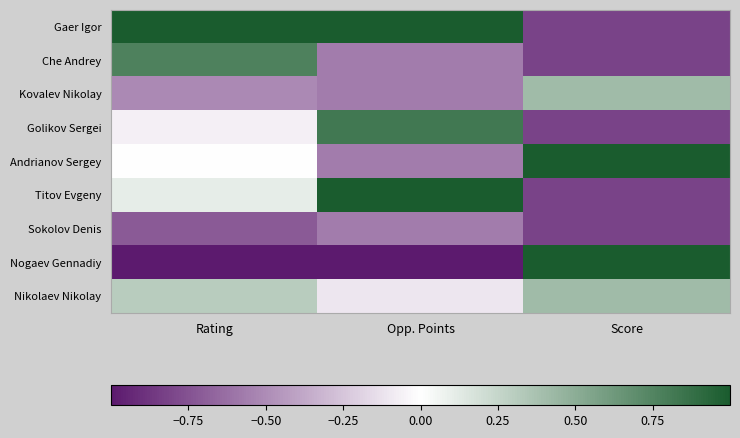

Reading left to right, what are all the values shown in this chart?

Gaer Igor: Rating=1.0	Opp. Points=1.0	Score=-0.8
Che Andrey: Rating=0.8	Opp. Points=-0.6	Score=-0.8
Kovalev Nikolay: Rating=-0.5	Opp. Points=-0.6	Score=0.4
Golikov Sergei: Rating=-0.1	Opp. Points=0.8	Score=-0.8
Andrianov Sergey: Rating=0.0	Opp. Points=-0.6	Score=1.0
Titov Evgeny: Rating=0.1	Opp. Points=1.0	Score=-0.8
Sokolov Denis: Rating=-0.7	Opp. Points=-0.6	Score=-0.8
Nogaev Gennadiy: Rating=-1.0	Opp. Points=-1.0	Score=1.0
Nikolaev Nikolay: Rating=0.3	Opp. Points=-0.1	Score=0.4